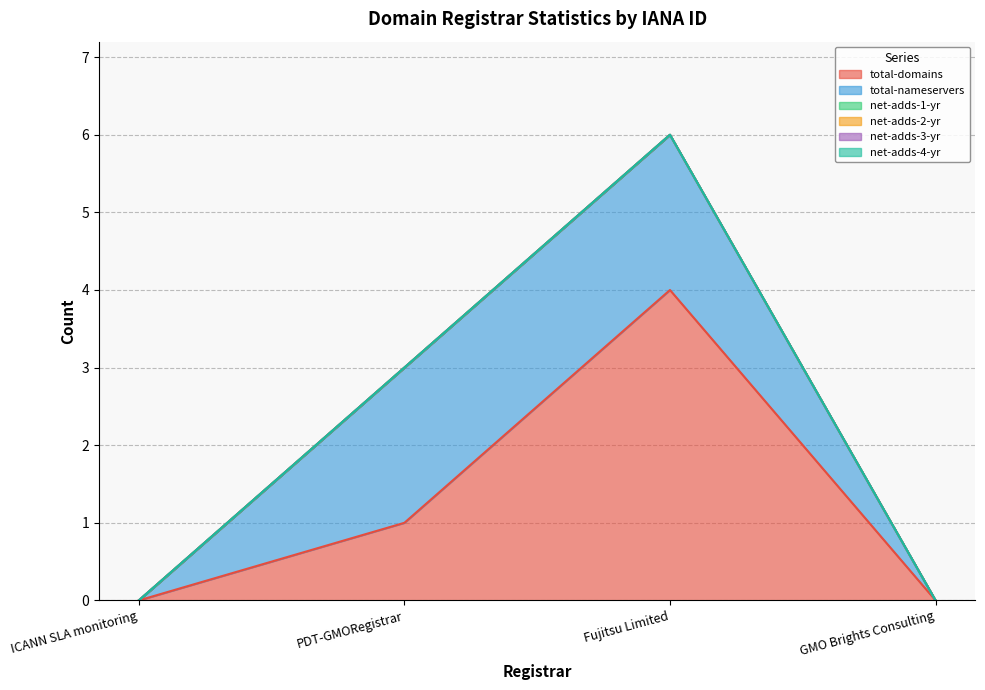

What is the difference between the second highest and minimum values in the total-domains series?

1